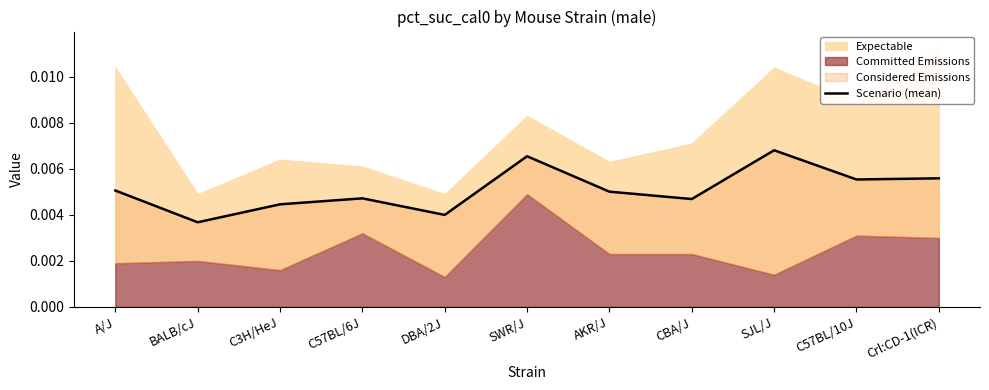

The value at DBA/2J is 0.0. True or false?

True